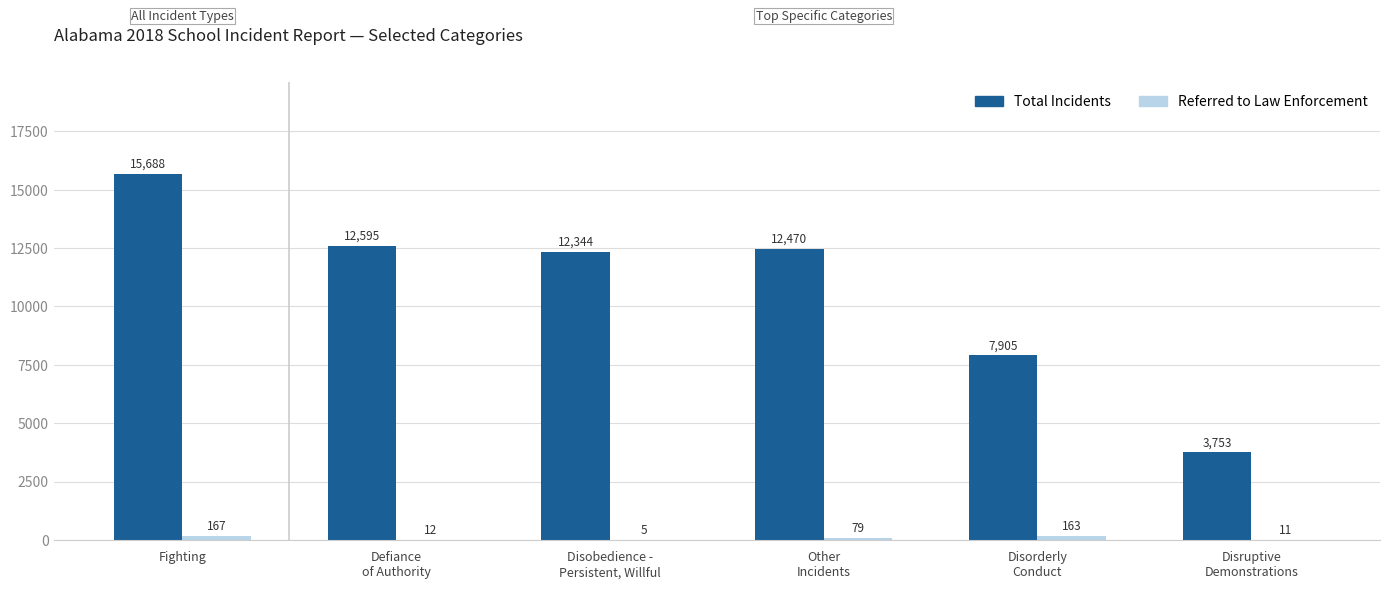

Which label corresponds to the largest value in the chart?

Fighting